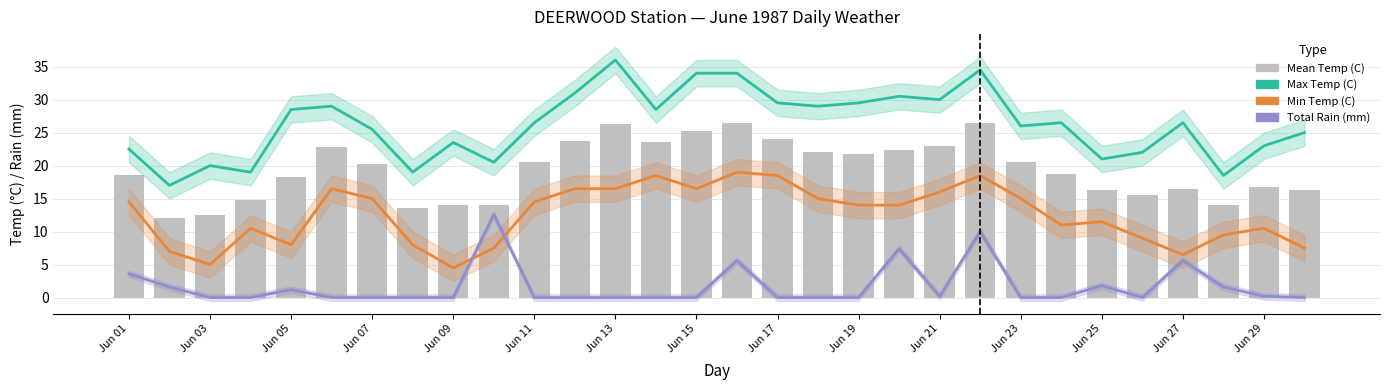

What is the maximum value for Max Temp (C)?

36.0